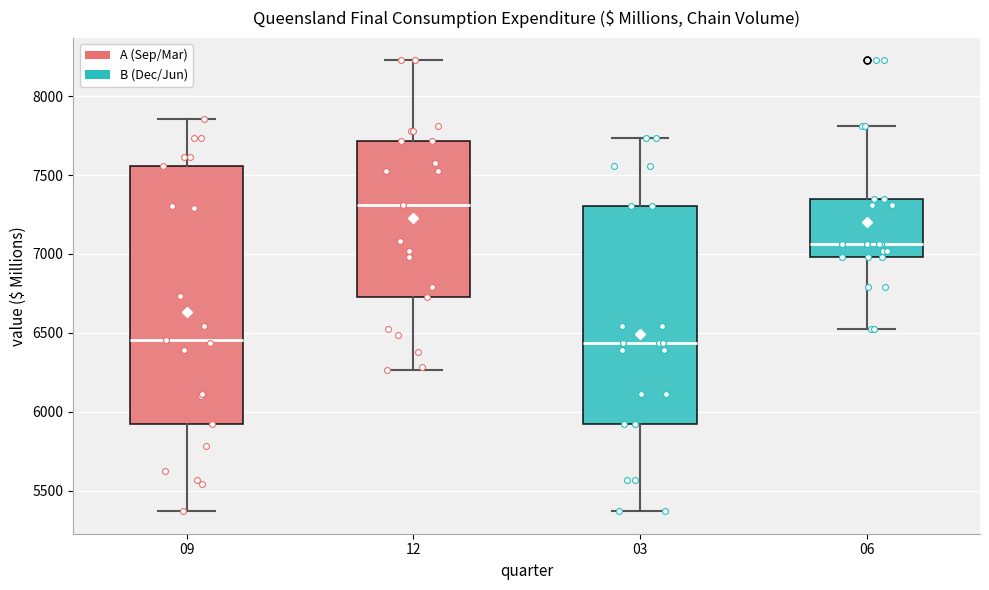

Reading left to right, read every box against the y-axis: the position of its median line, the range the box covers, and the ends of its whiskers. The values are not printed on the chart, so give them approximately, as read against the axis.

09: median 6450, box 5900 to 7550, whiskers 5350 to 7850
12: median 7300, box 6750 to 7700, whiskers 6250 to 8250
03: median 6450, box 5900 to 7300, whiskers 5350 to 7750
06: median 7050, box 7000 to 7350, whiskers 6550 to 7800